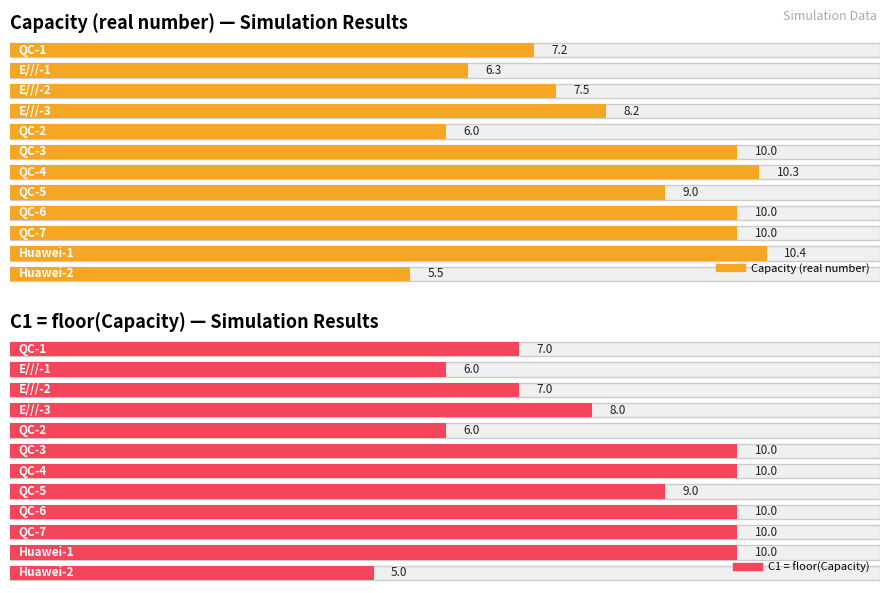

The value of C1 floor(Capacity) at vivo-2 is 3.7. True or false?

False